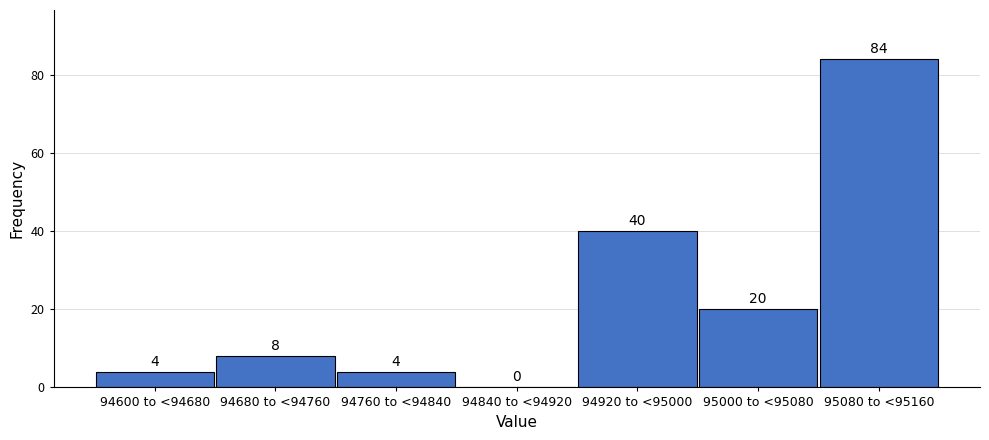

Reading right to left, list all the values displayed in this chart.

95080 to <95160=84	95000 to <95080=20	94920 to <95000=40	94840 to <94920=0	94760 to <94840=4	94680 to <94760=8	94600 to <94680=4